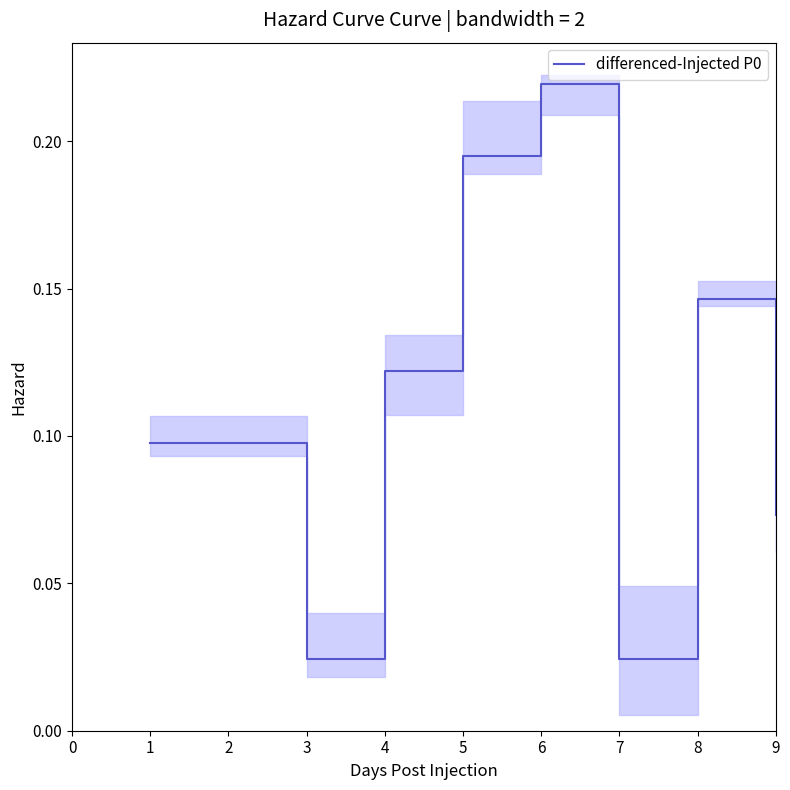

The value of differenced-Injected P0 at 9 is 0.0. True or false?

False